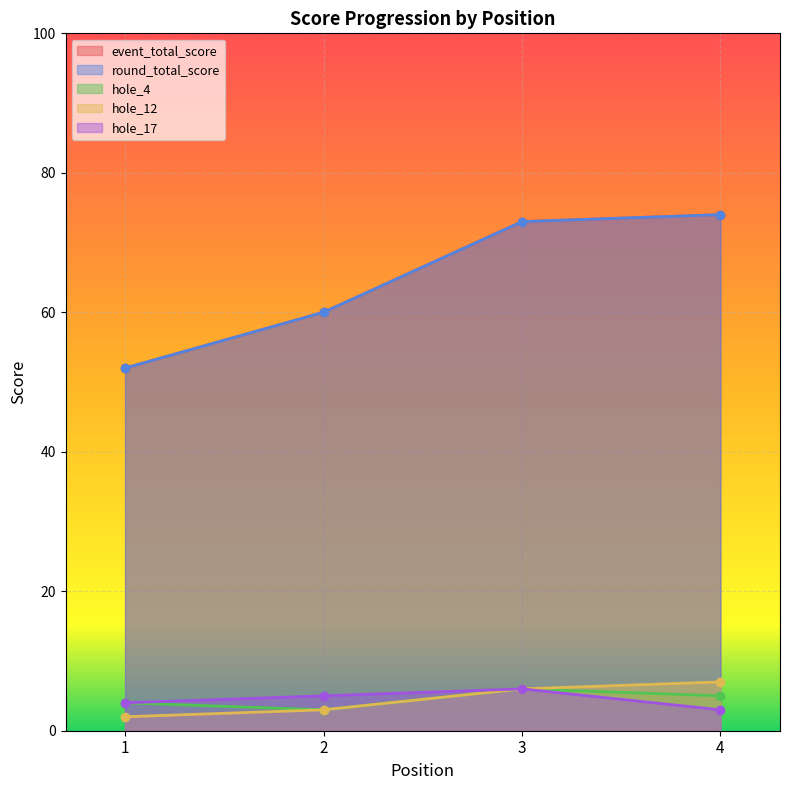

What is the value of the hole_4 point at the 1st from the left?

4